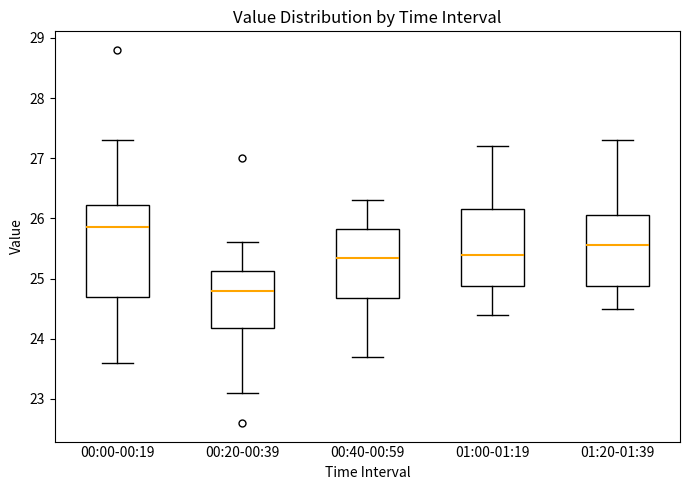

Comparing the boxes themselves (not the whiskers), which one is the tallest?

00:00-00:19